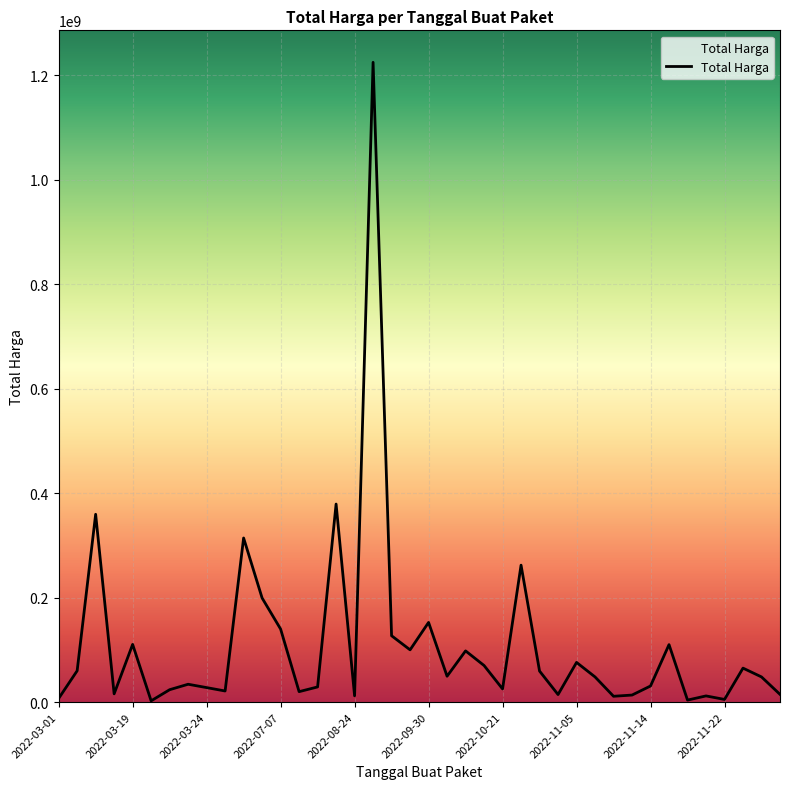

What is the difference between the maximum and minimum values?

1222286250